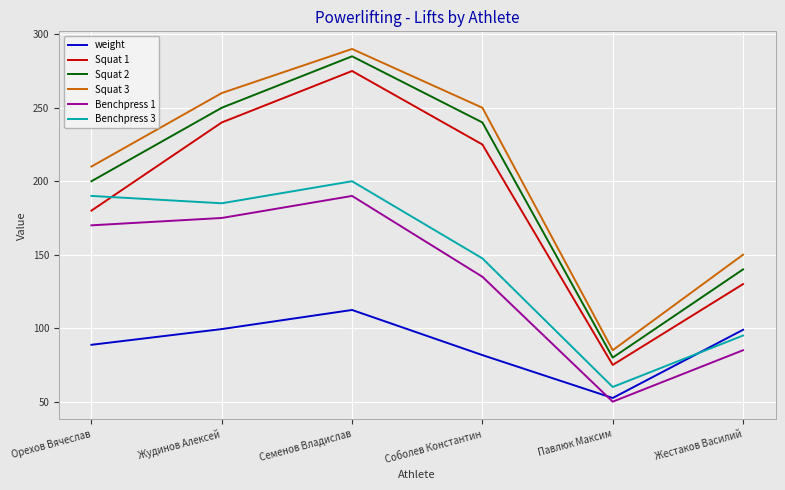

At how many categories does at least one series exceed 154?

4